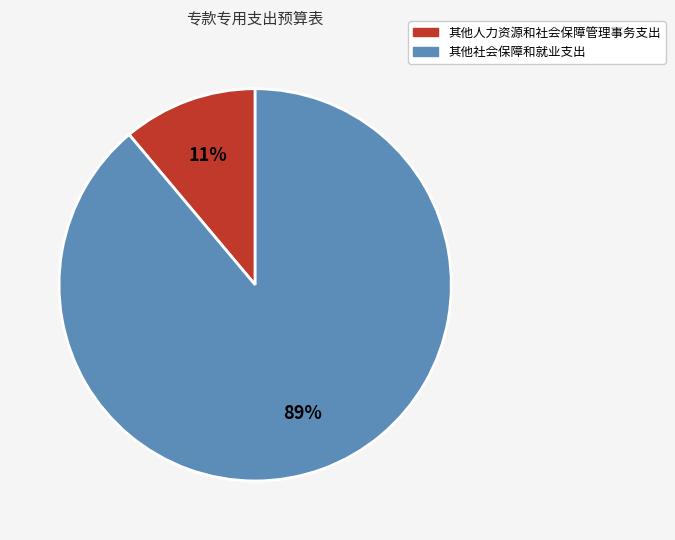

Which has a higher value, 其他社会保障和就业支出 or 其他人力资源和社会保障管理事务支出?

其他社会保障和就业支出